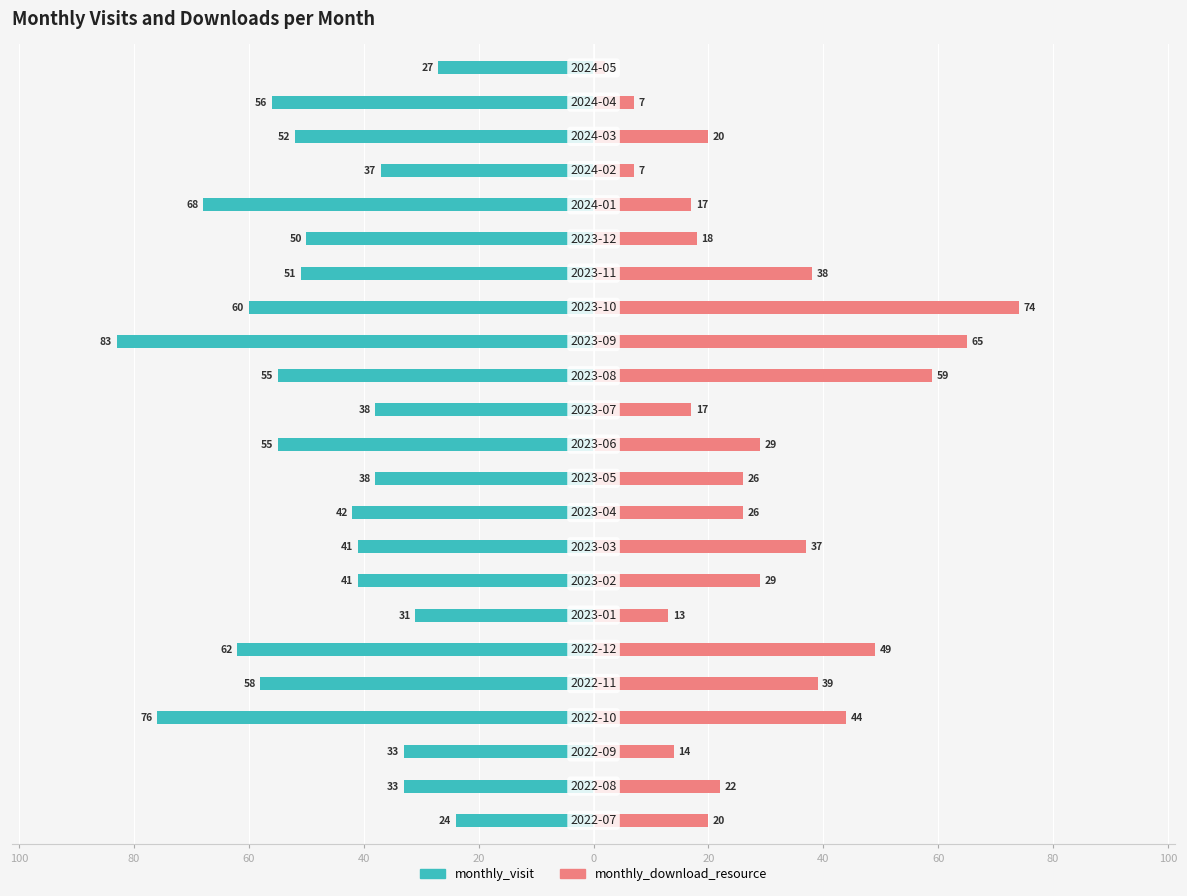

How many values in the monthly_visit series are below -50?

11